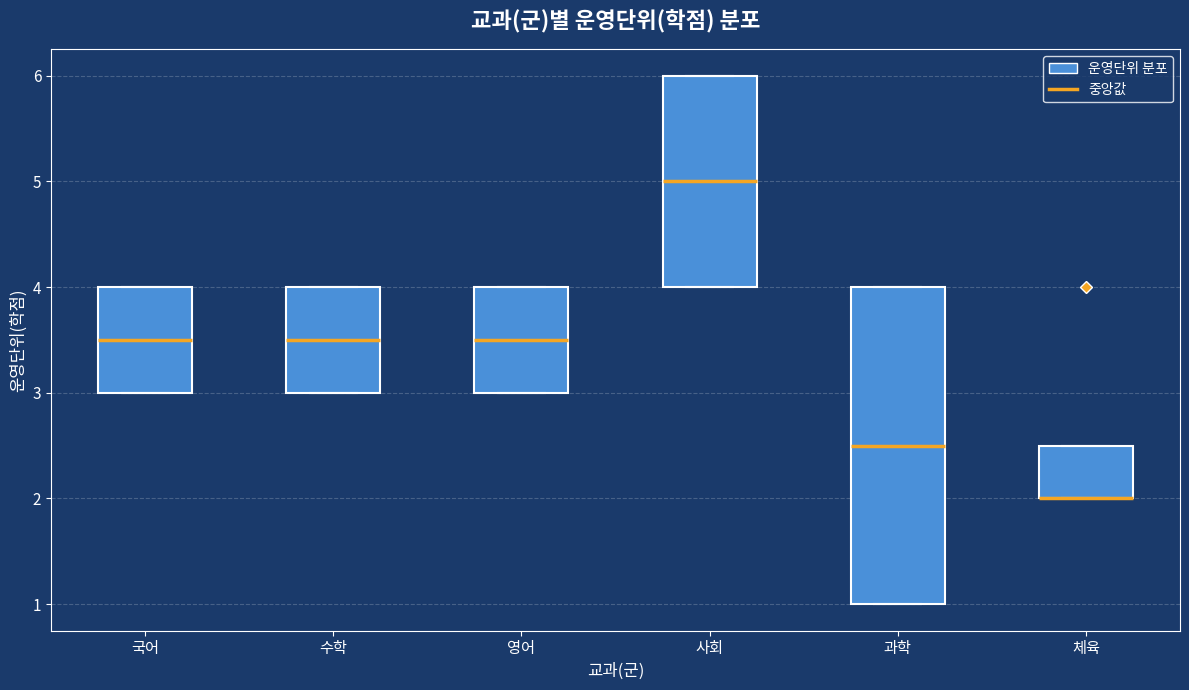

Where is the lower edge of the box for 영어 on the y-axis? The values are not printed on the chart, so give them approximately, as read against the axis.

3.0